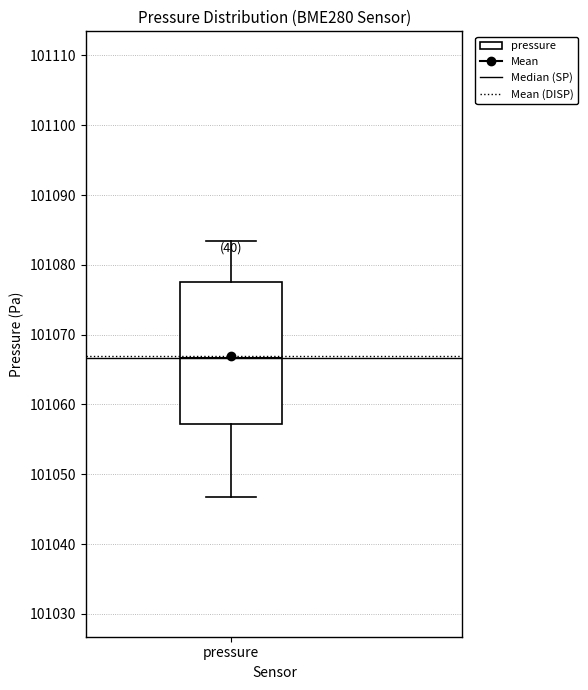

Transcribe this box plot: give where the median line is, the range the box spans, and where the two whiskers end, as read against the y-axis. The values are not printed on the chart, so give them approximately, as read against the axis.

median 101067, box 101057 to 101078, whiskers 101047 to 101083